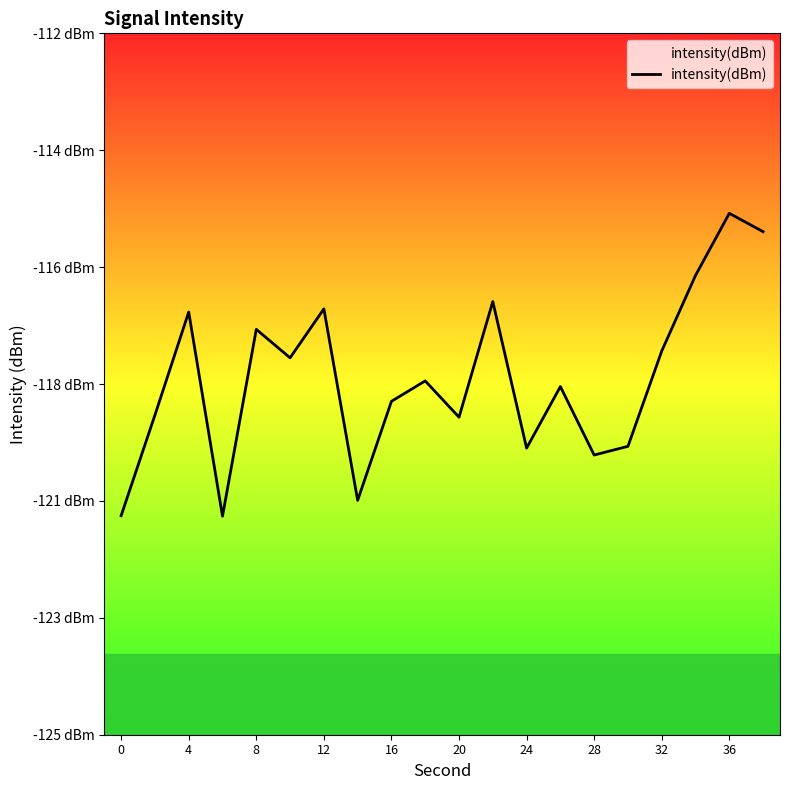

True or false: there are more than 1 points higher than both neighbors.

True